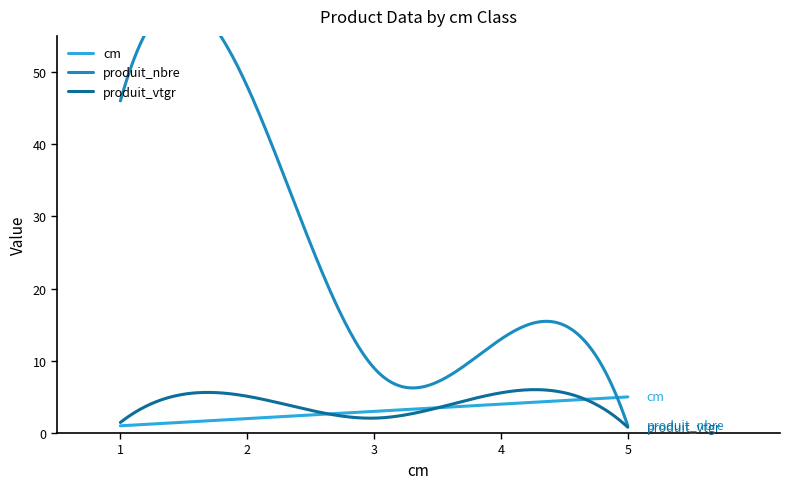

List the series in order of their peak value, lowest first.

cm, produit_vtgr, produit_nbre